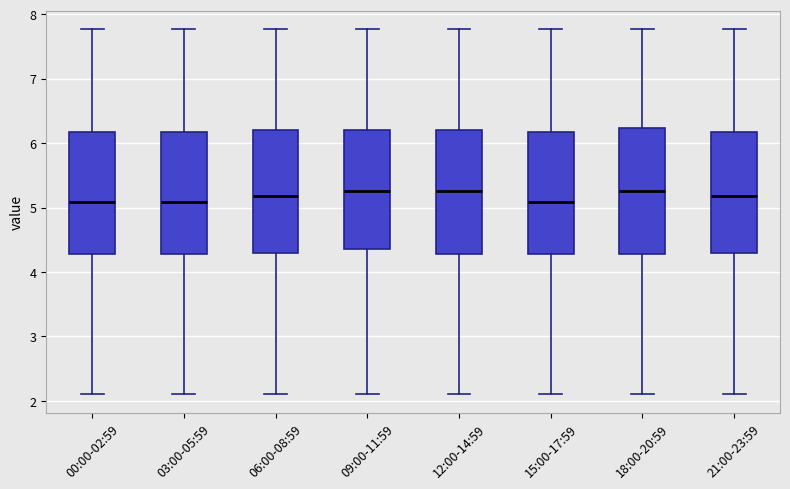

Reading left to right, read every box against the y-axis: the position of its median line, the range the box covers, and the ends of its whiskers. The values are not printed on the chart, so give them approximately, as read against the axis.

00:00-02:59: median 5.1, box 4.3 to 6.2, whiskers 2.1 to 7.8
03:00-05:59: median 5.1, box 4.3 to 6.2, whiskers 2.1 to 7.8
06:00-08:59: median 5.2, box 4.3 to 6.2, whiskers 2.1 to 7.8
09:00-11:59: median 5.3, box 4.4 to 6.2, whiskers 2.1 to 7.8
12:00-14:59: median 5.3, box 4.3 to 6.2, whiskers 2.1 to 7.8
15:00-17:59: median 5.1, box 4.3 to 6.2, whiskers 2.1 to 7.8
18:00-20:59: median 5.3, box 4.3 to 6.2, whiskers 2.1 to 7.8
21:00-23:59: median 5.2, box 4.3 to 6.2, whiskers 2.1 to 7.8